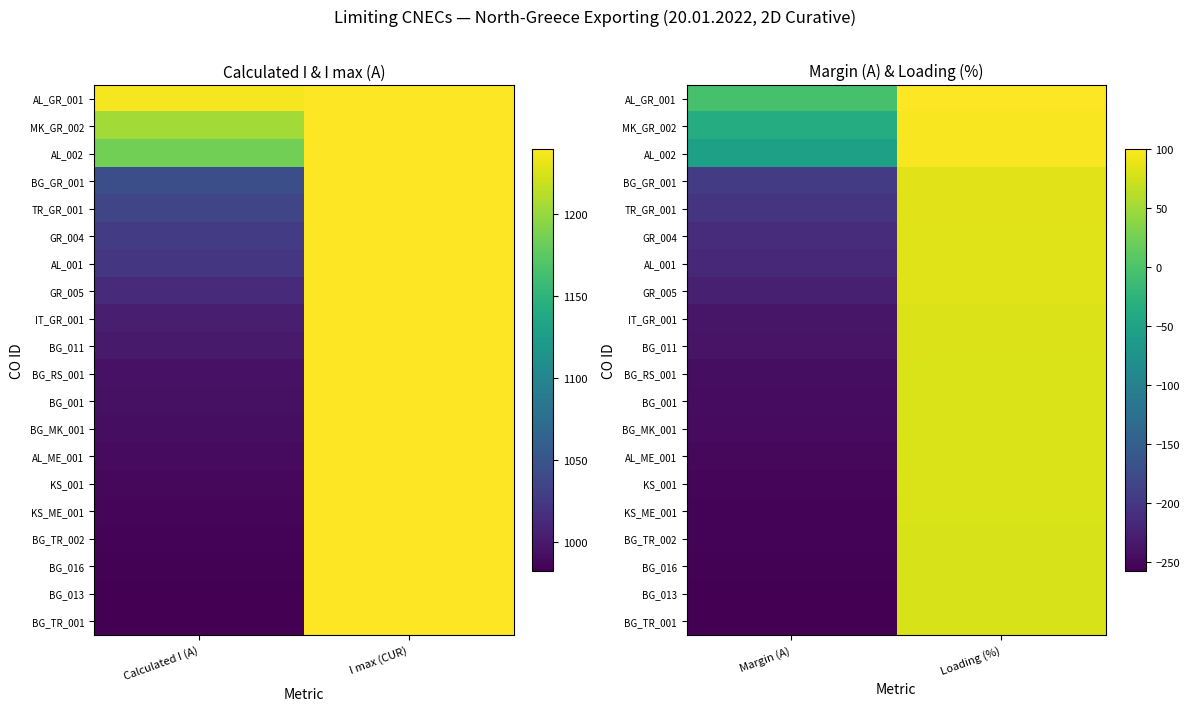

What is the difference between the highest and lowest values at Loading (%)?

21